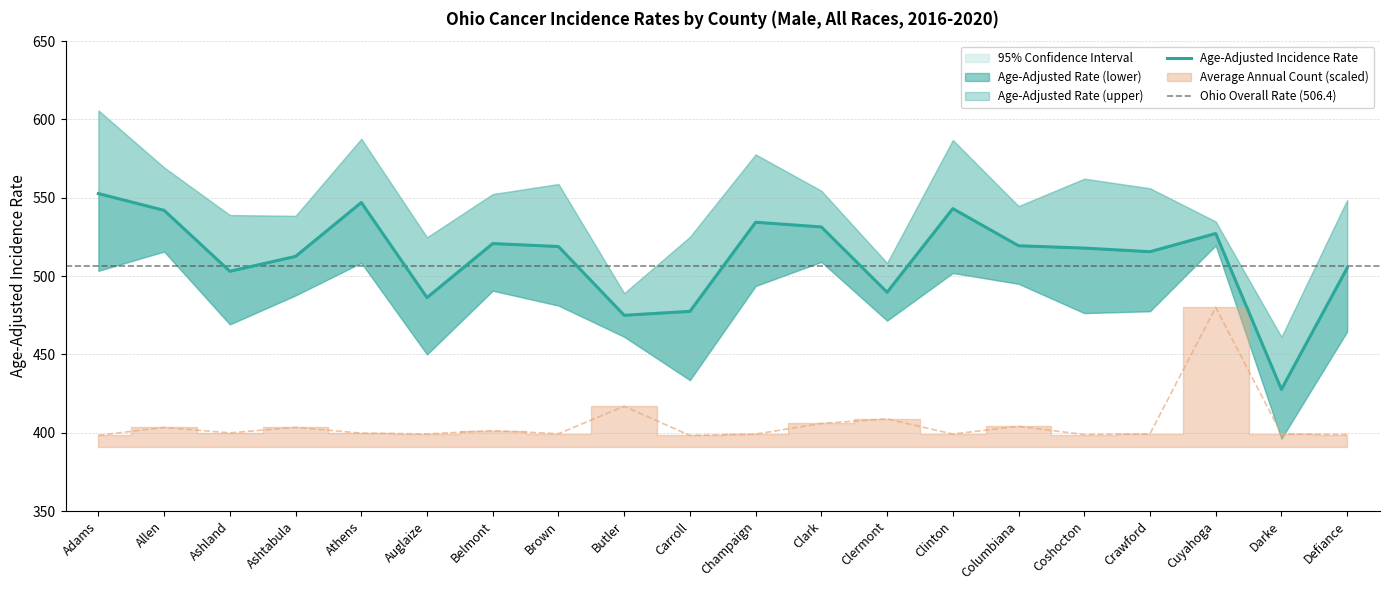

True or false: Age-Adjusted Rate and Average Annual Count cross at least once.

False